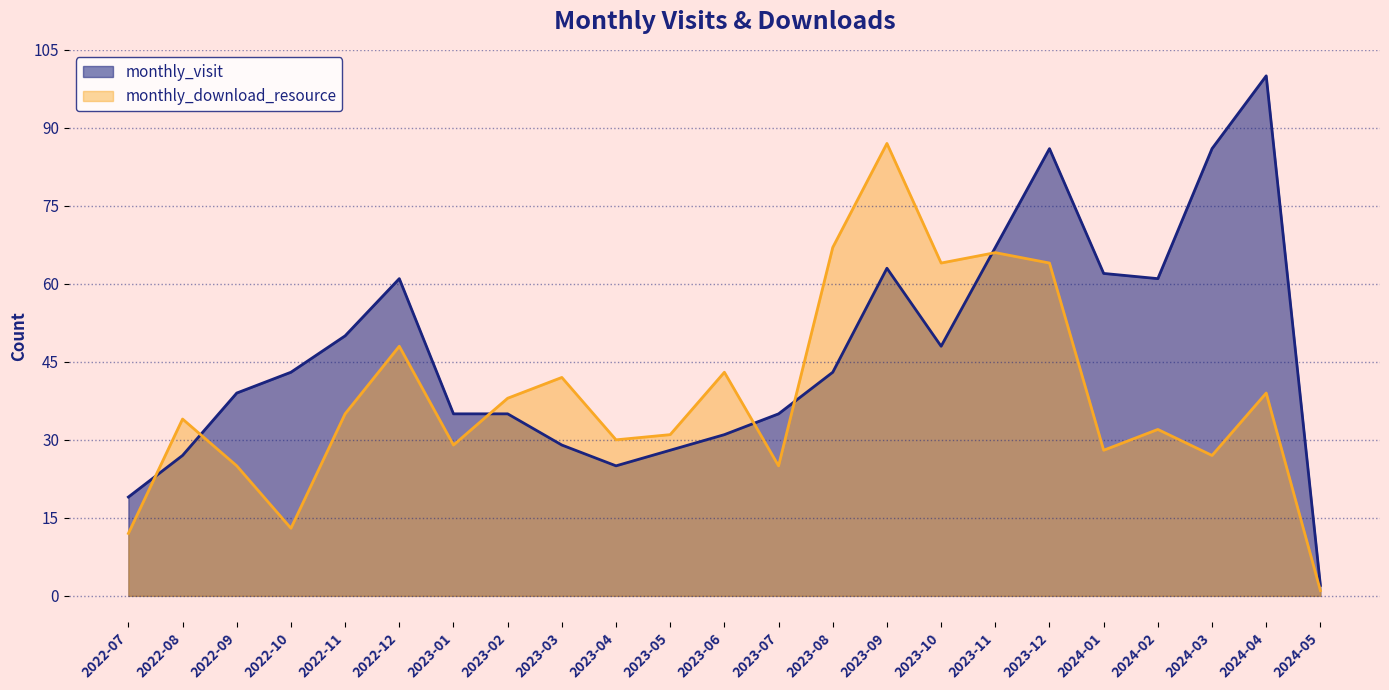

Does the chart display data point markers on the line(s)?

No